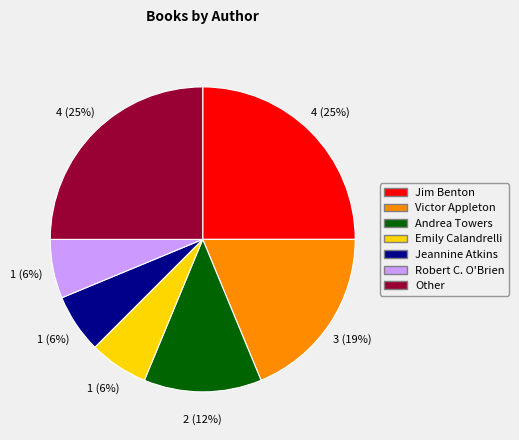

Is there any slice that represents more than half of the pie?

No